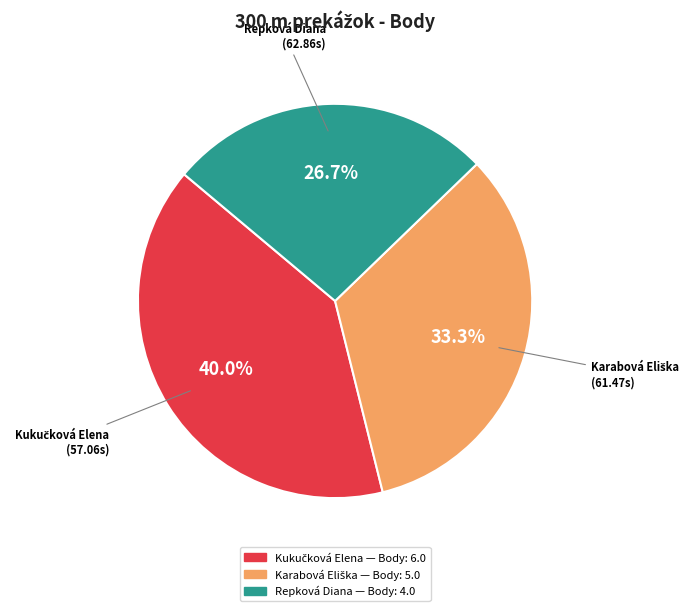

Which category has the smallest portion of the pie?

Repková Diana